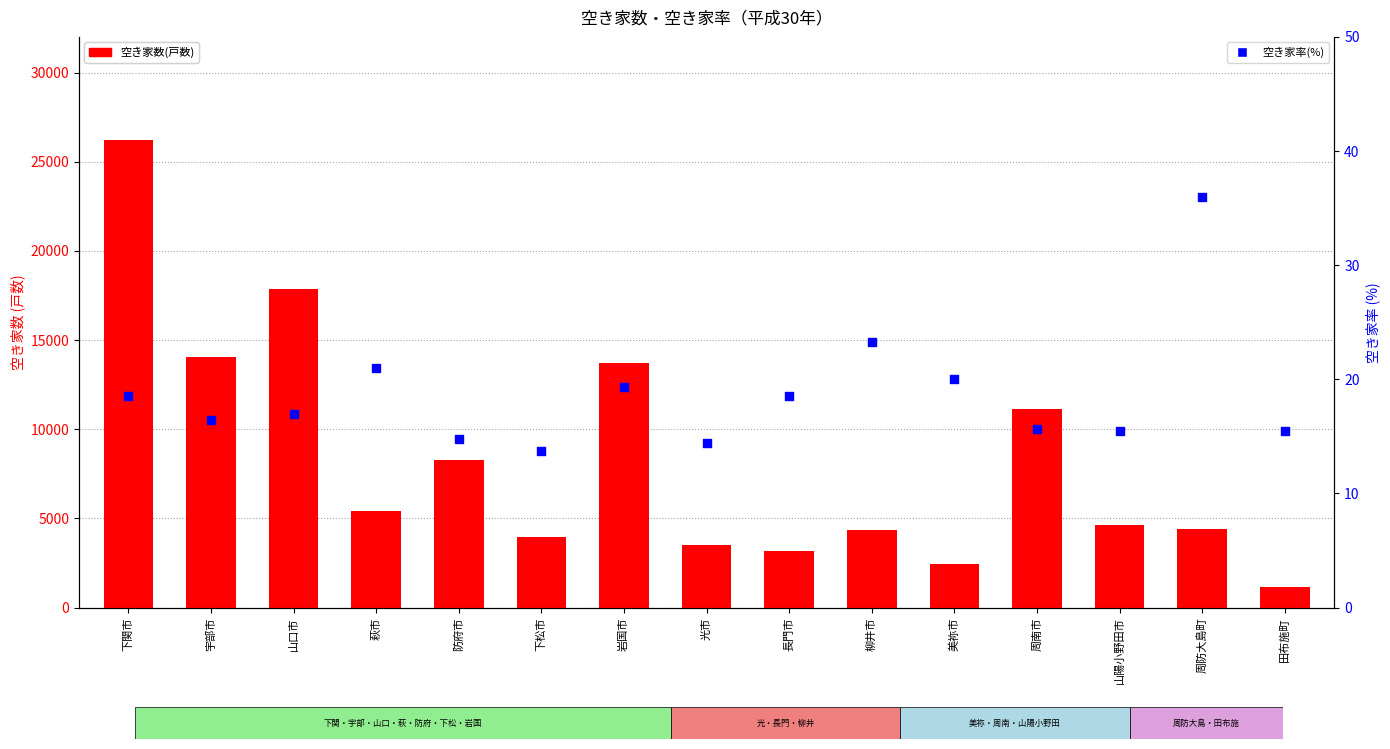

Is the value of 空き家率(%) at 山陽小野田市 greater than the value of 空き家数(戸数) at 周防大島町?

No